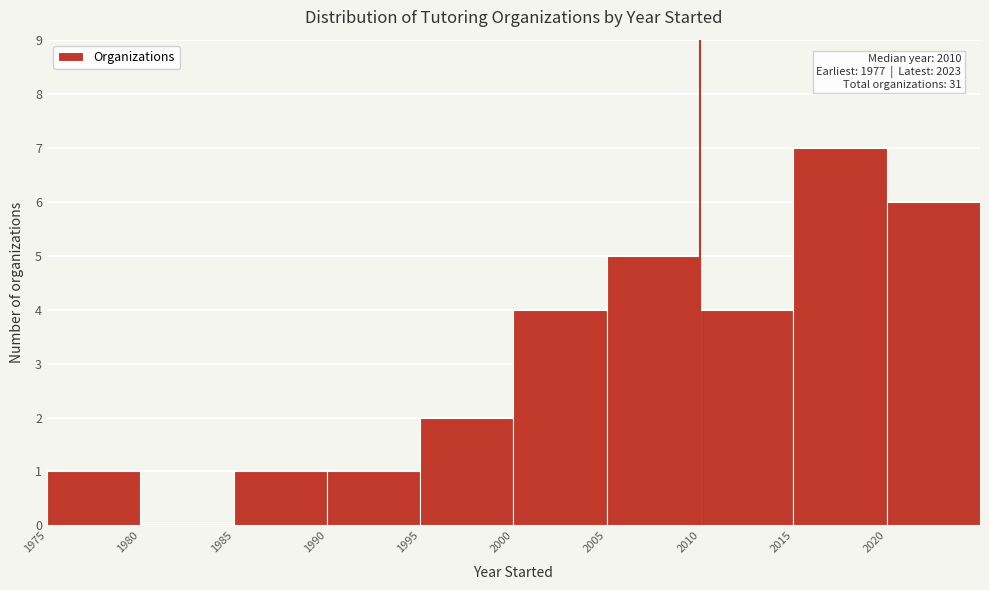

Over which range of the x-axis is the bar tallest?

2015 to 2020